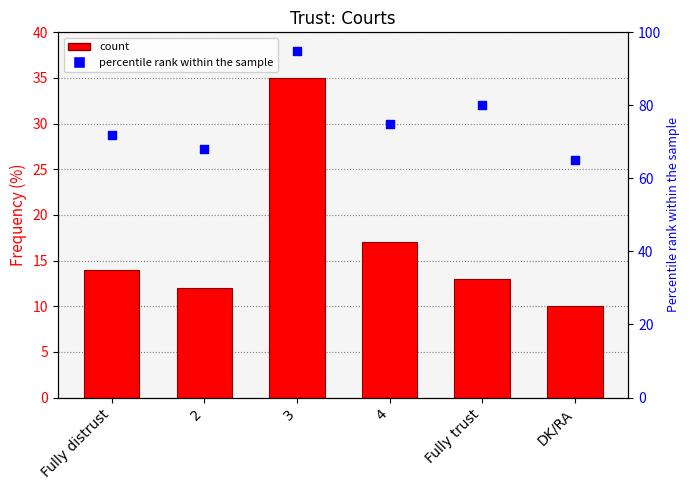

At which category is the sum across all series the highest?

3